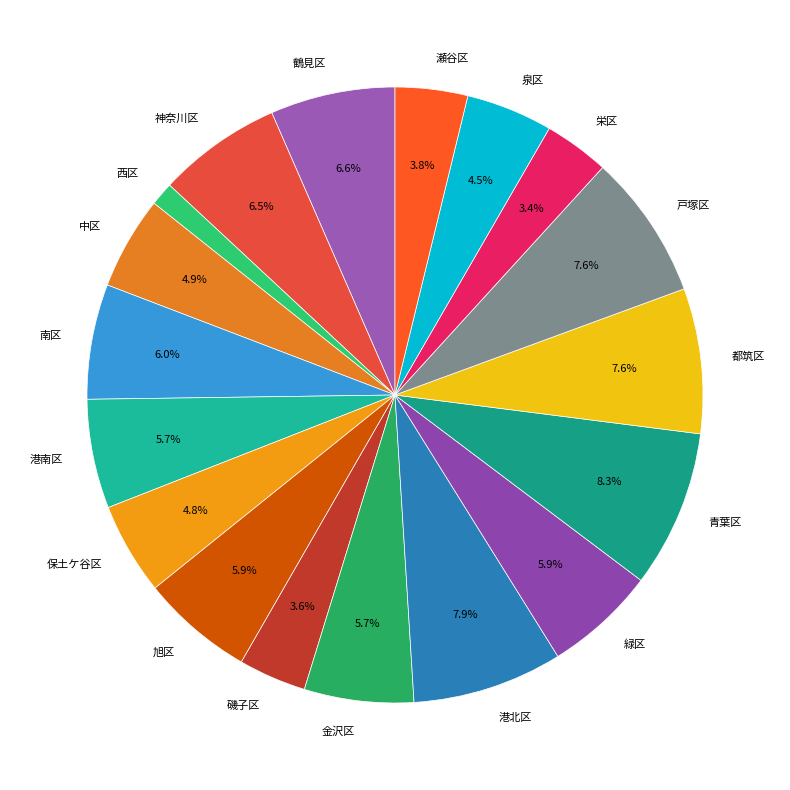

Does 瀬谷区 represent more than half of the total?

No